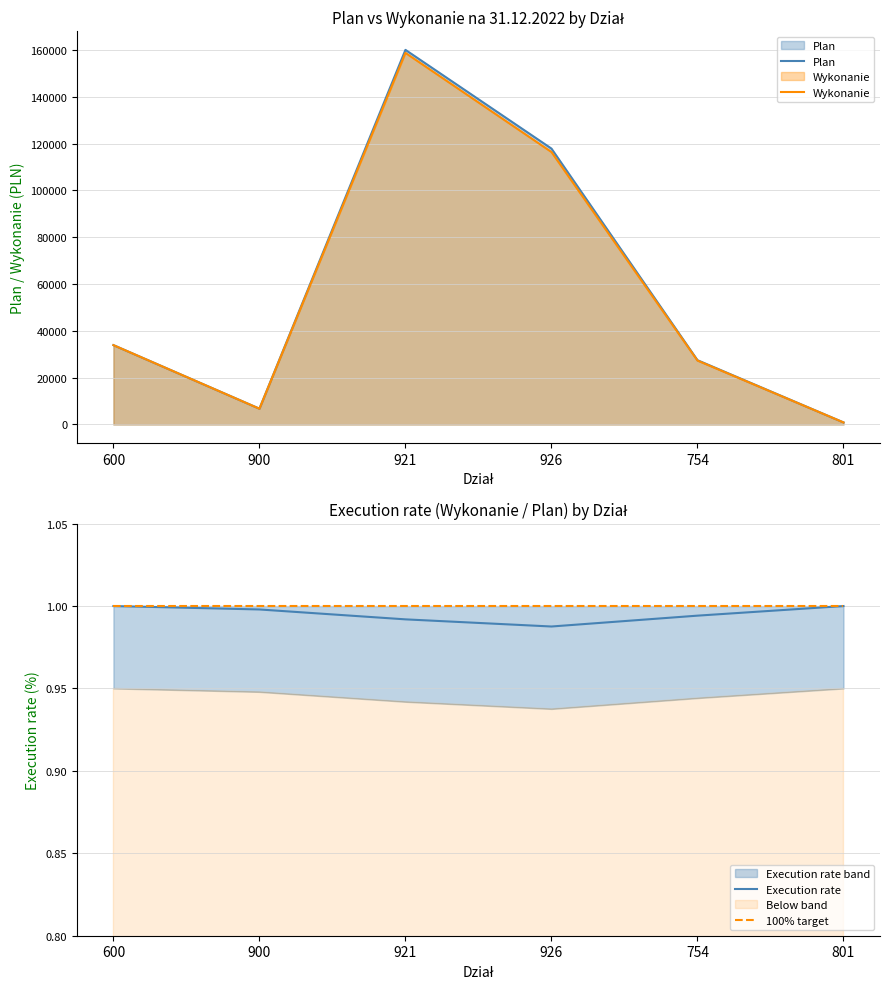

What is the lowest value of the Plan series?

884.0